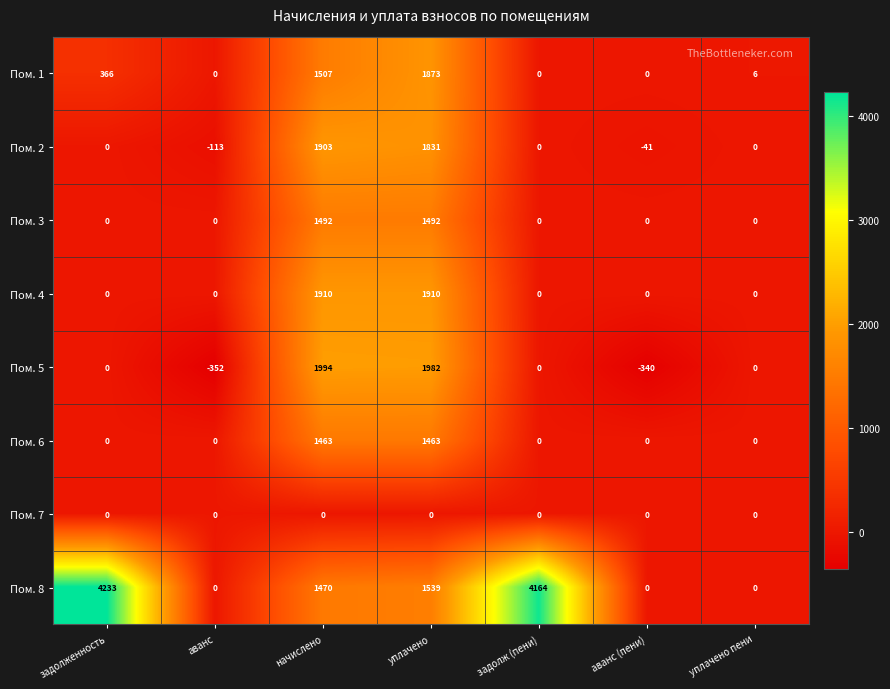

What is the sum of the Пом. 2 values at задолженность and аванс?

-113